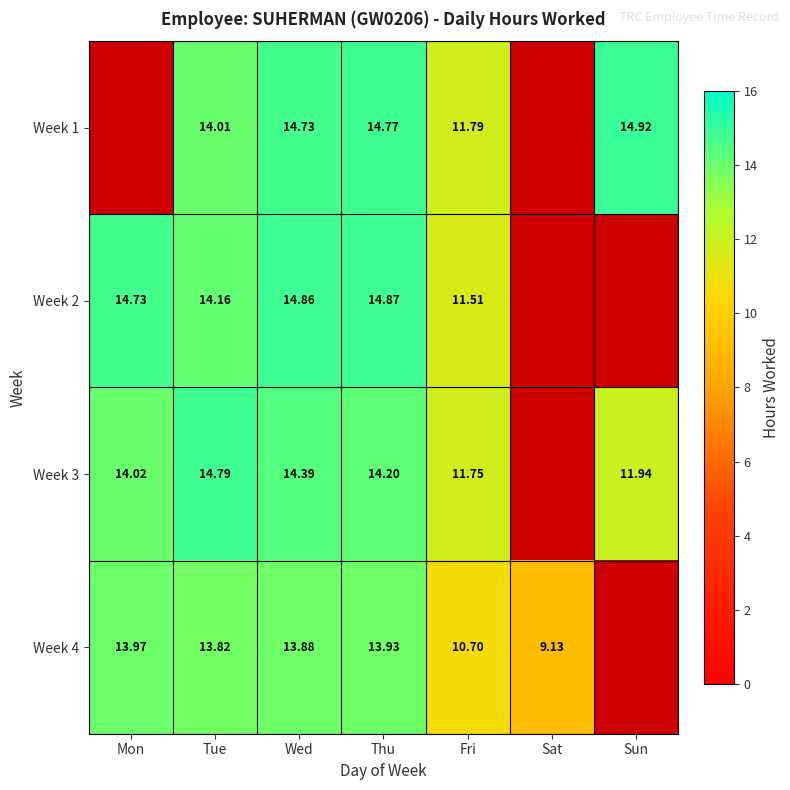

Is the value of Week 3 at Tue greater than the value of Week 4 at Thu?

Yes